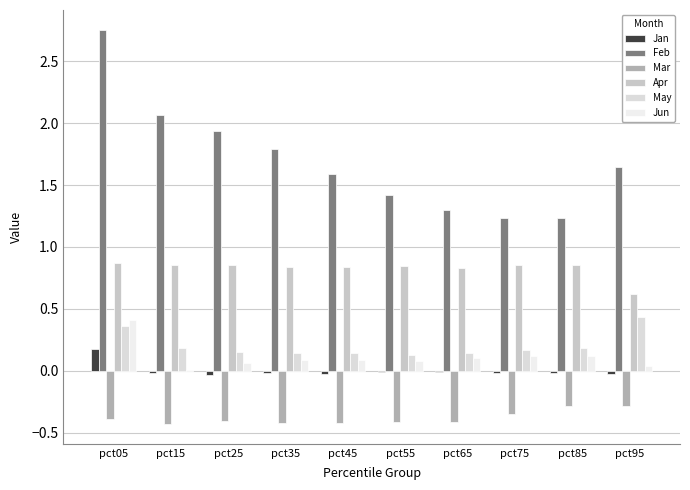

Which has a higher value, pct75 or pct15?

pct15